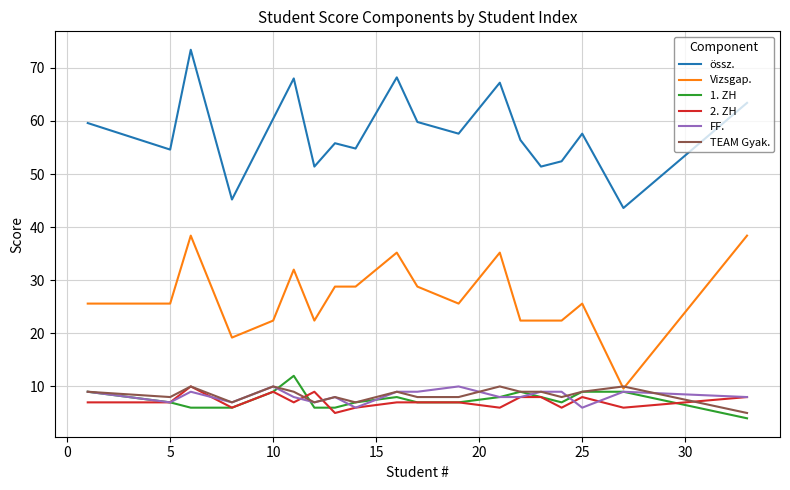

True or false: Vizsgap. and 2. ZH cross at least once.

False